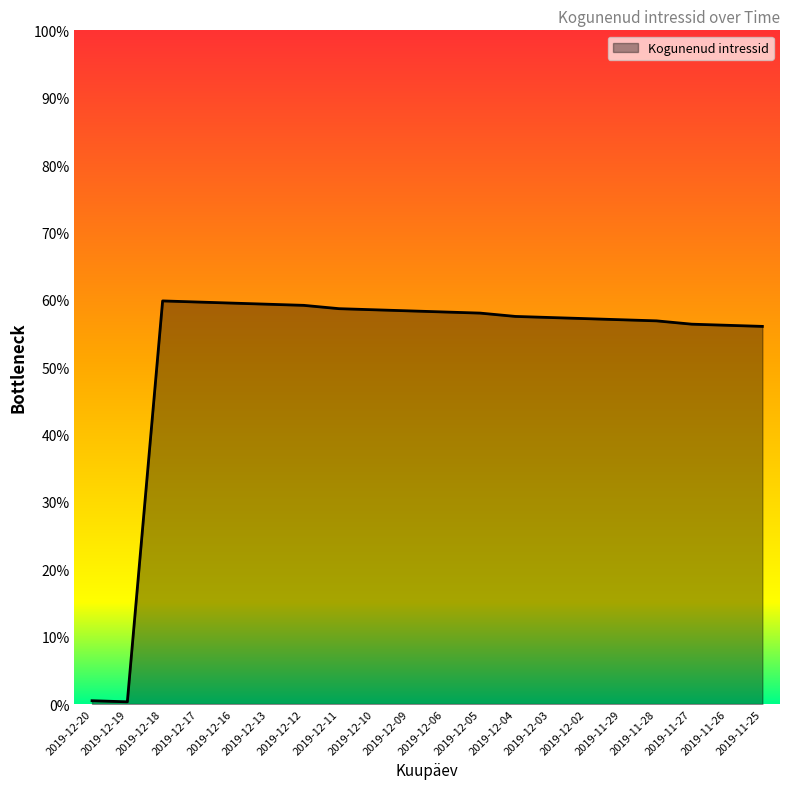

What position from the right is 2019-11-29?

5